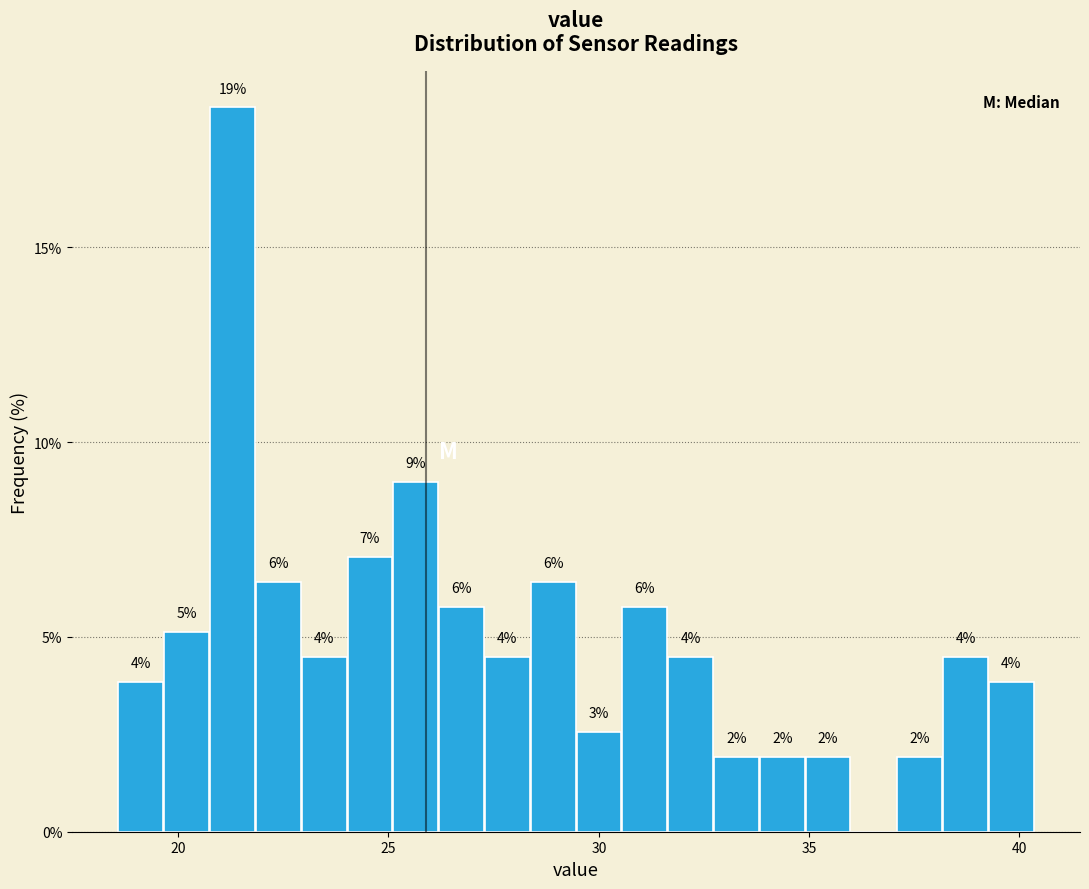

Around what value on the x-axis is the tallest bar? Give the approximate position of its centre, as read against the axis.

21.5